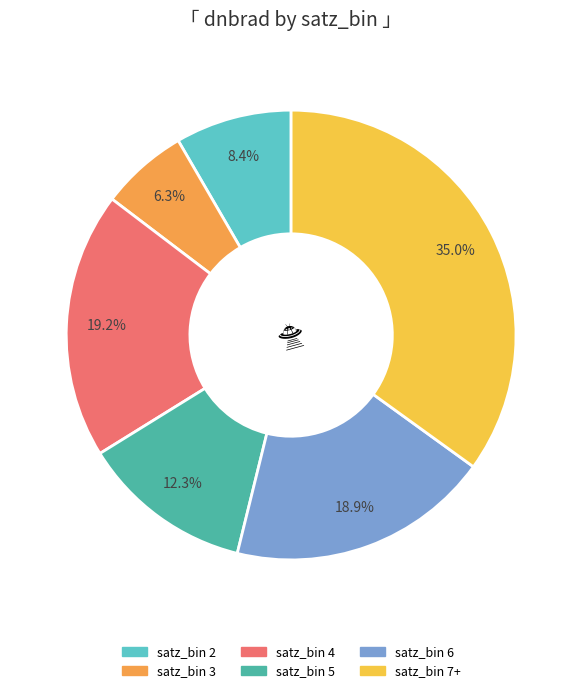

Does any single category account for the majority?

No